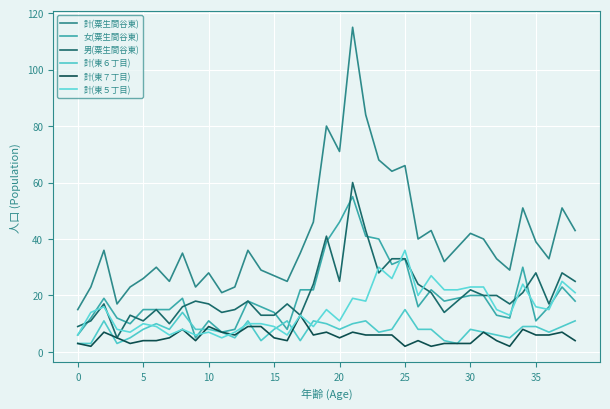

What is the greatest value displayed?

115